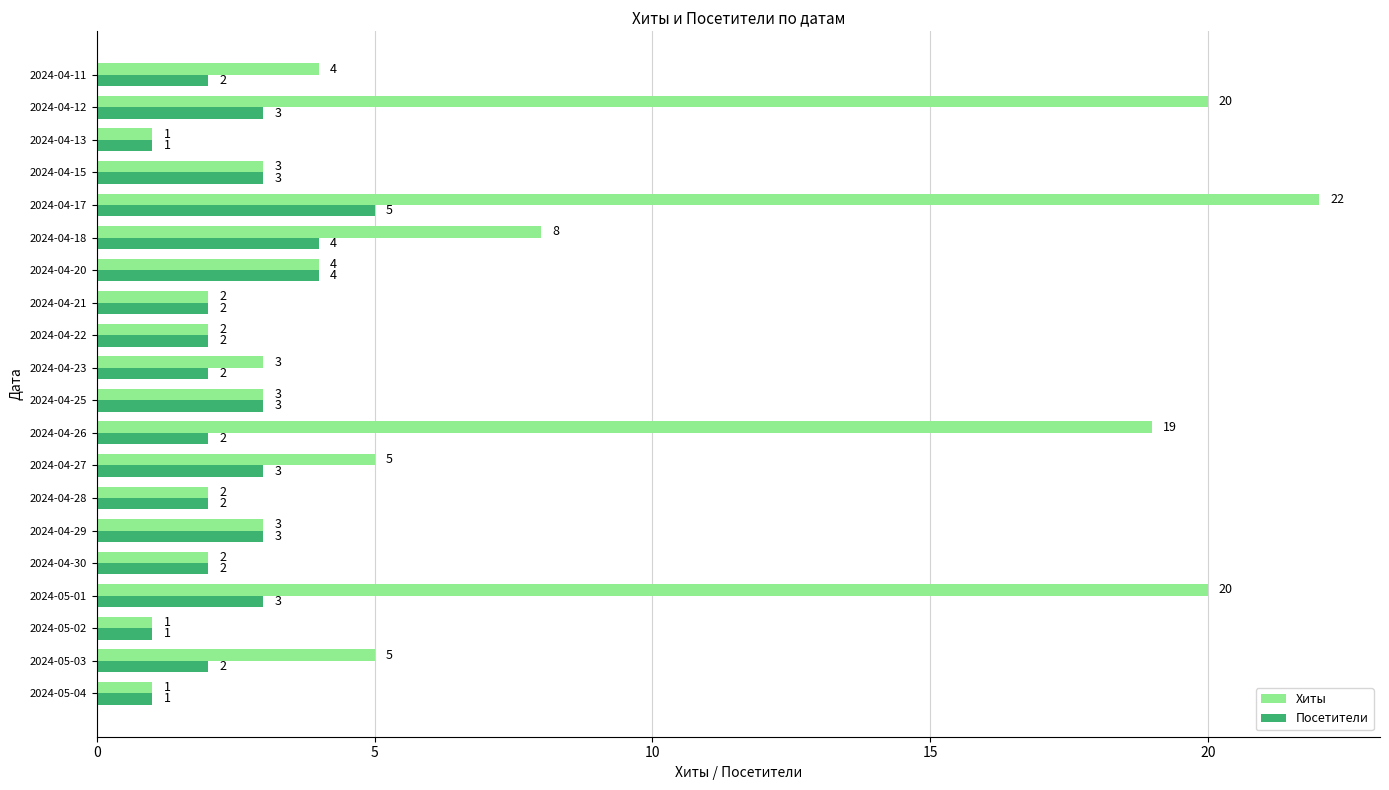

What is the highest value of the Посетители series?

5